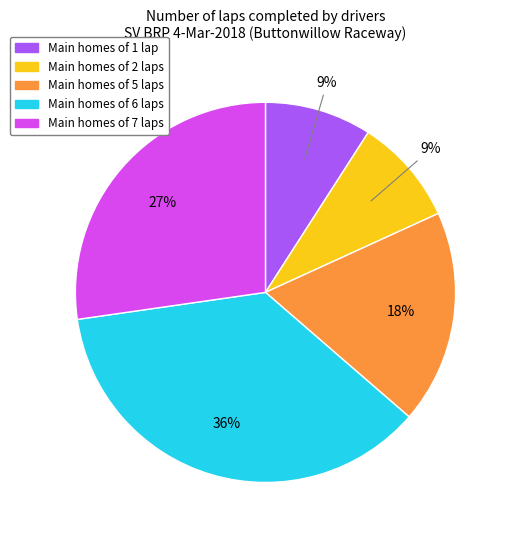

Is there a majority slice in this chart?

No